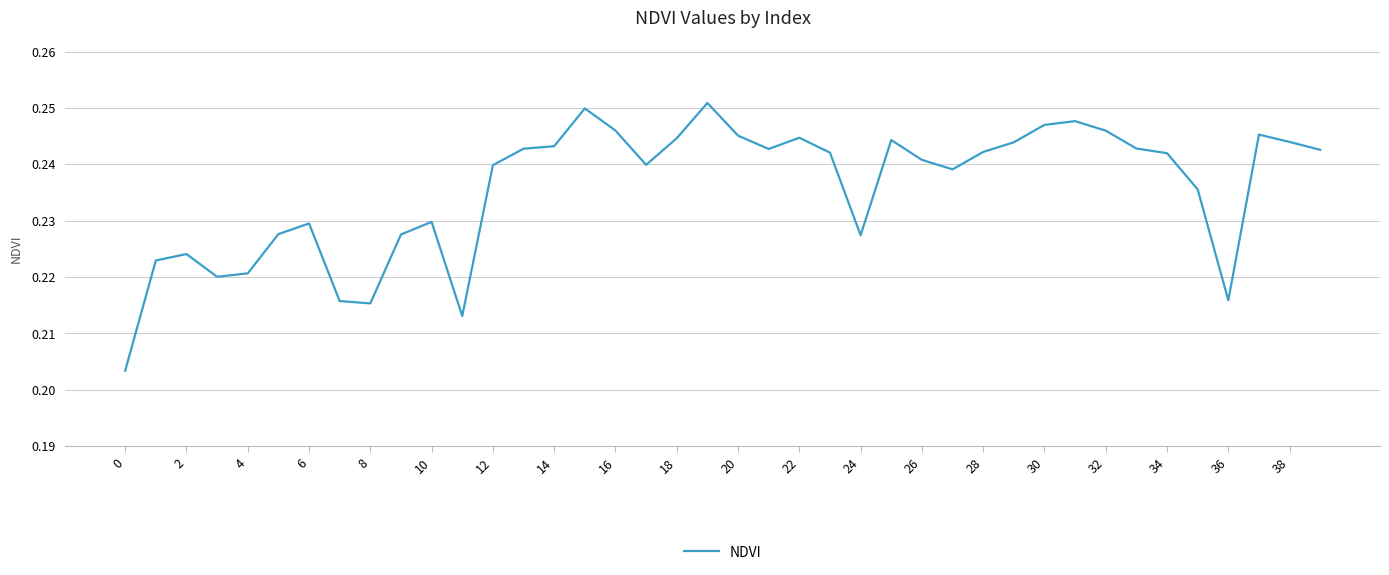

True or false: the data shows 0.0 at 30.

False